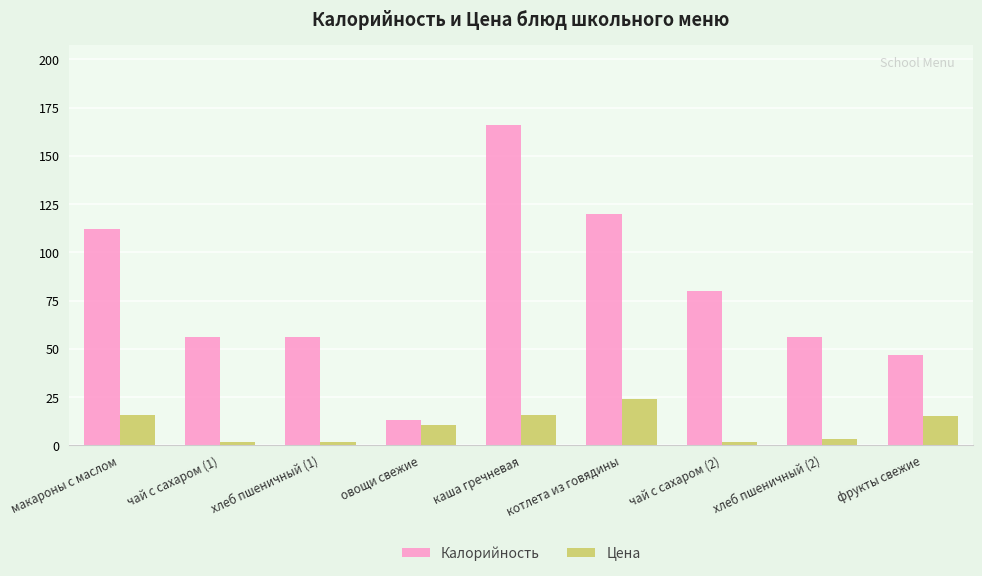

How many categories are shown in the chart?

9